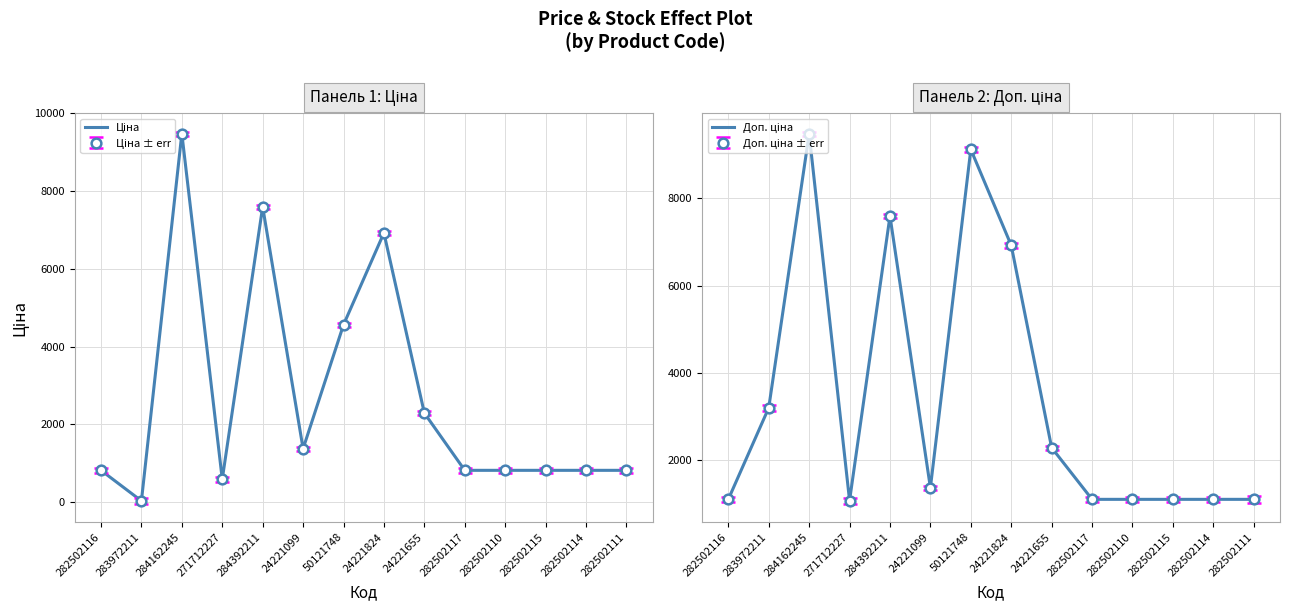

Where is Ціна nearest to the value 4756?

50121748